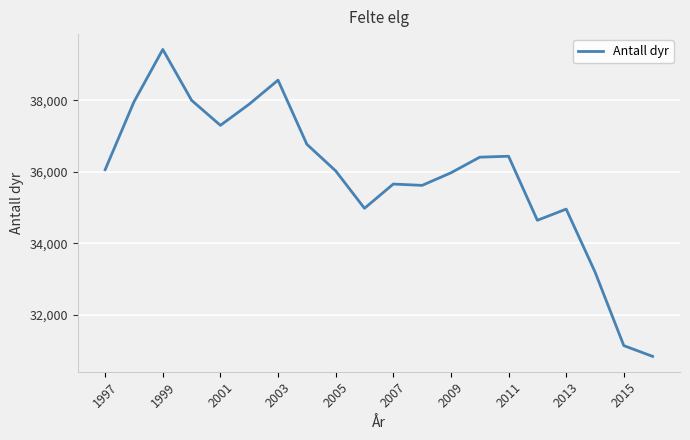

How many values are below 36059?

10